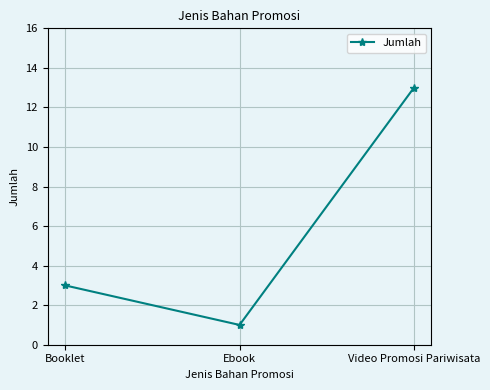

What is the smallest value displayed?

1